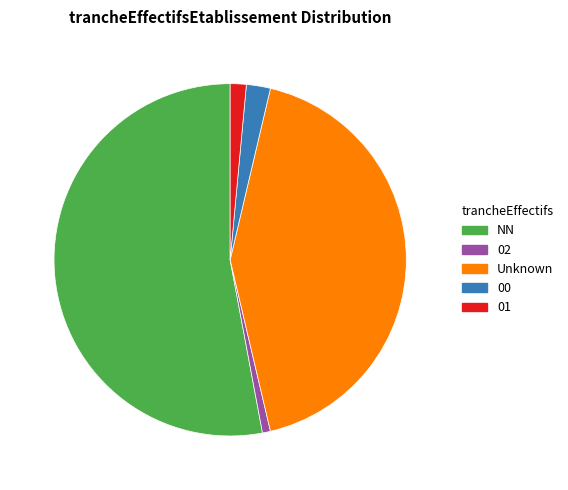

The Unknown slice represents 43% of the pie. True or false?

True